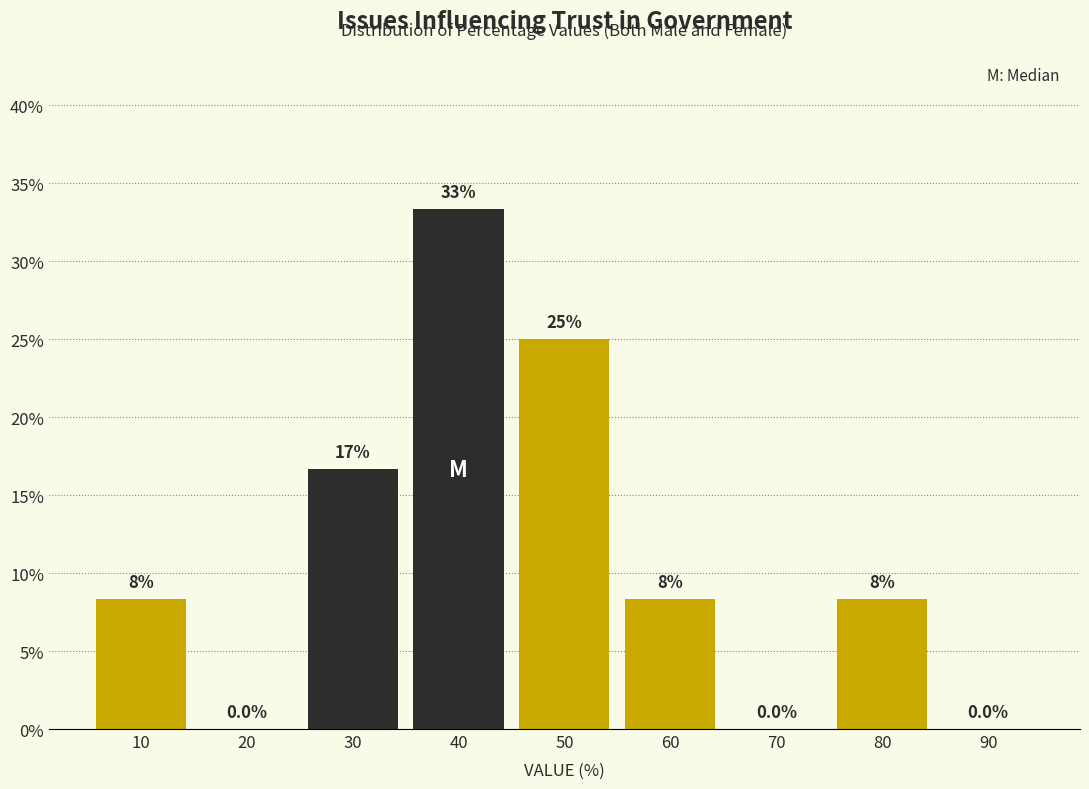

Are the bars horizontal?

No